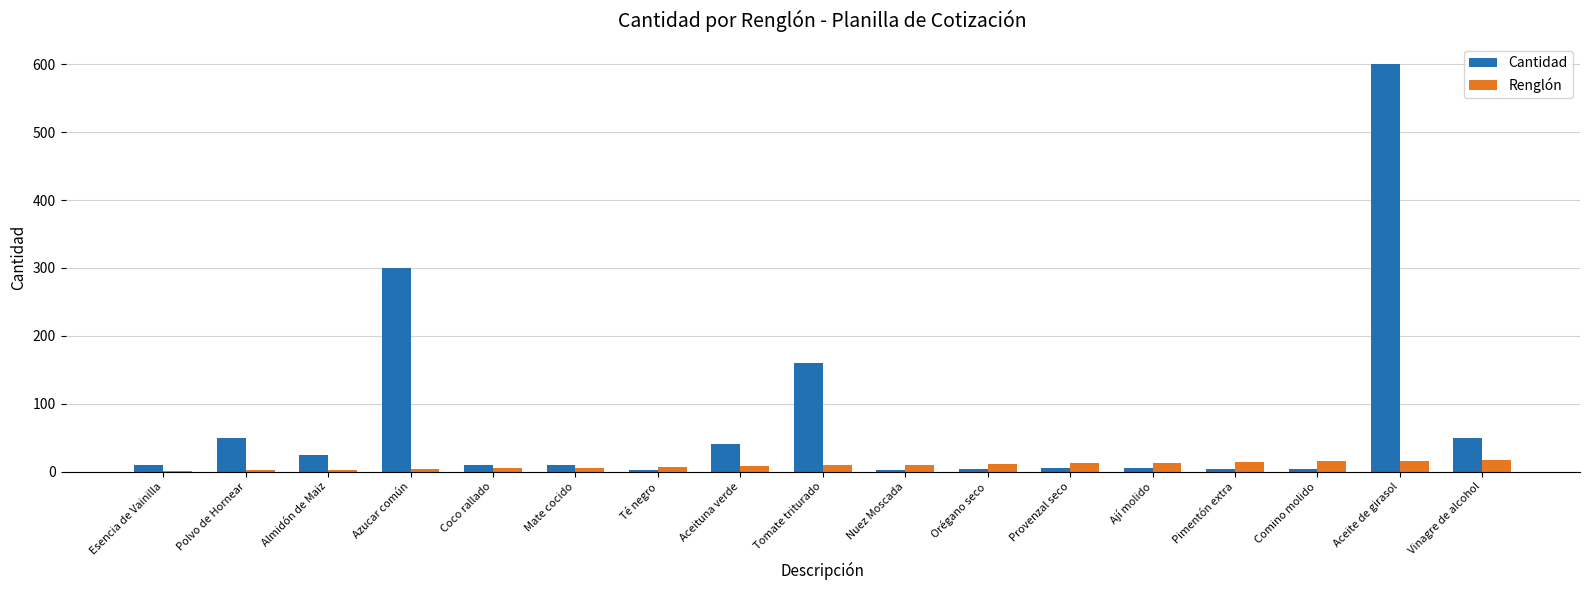

At which category is the sum across all series the highest?

Aceite de girasol